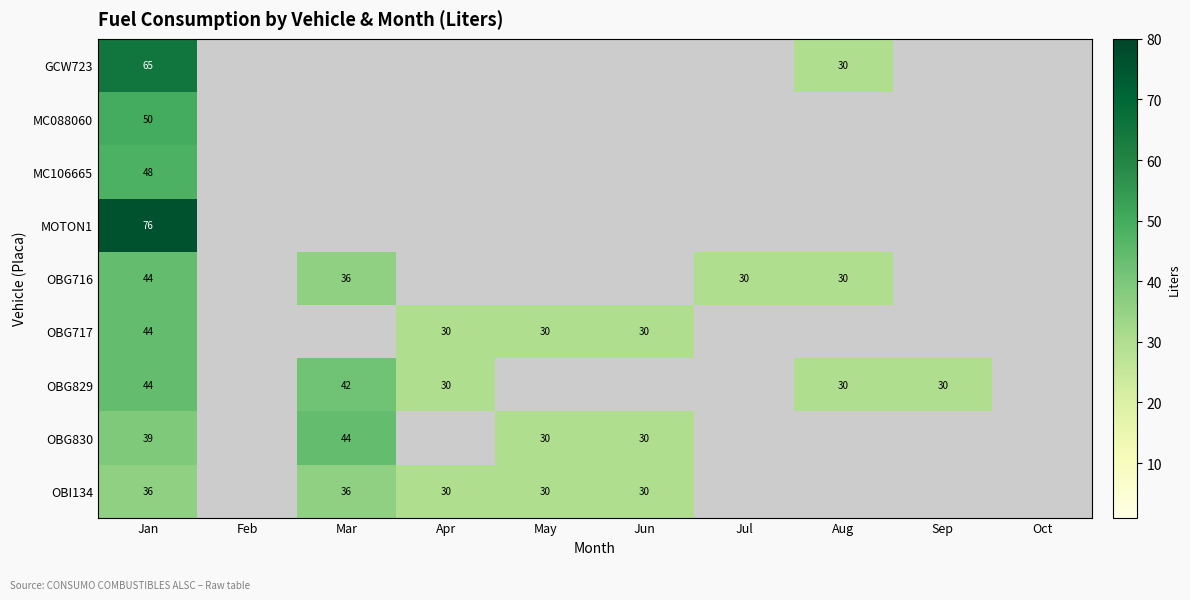

What is the difference between the OBI134 values at Mar and May?

6